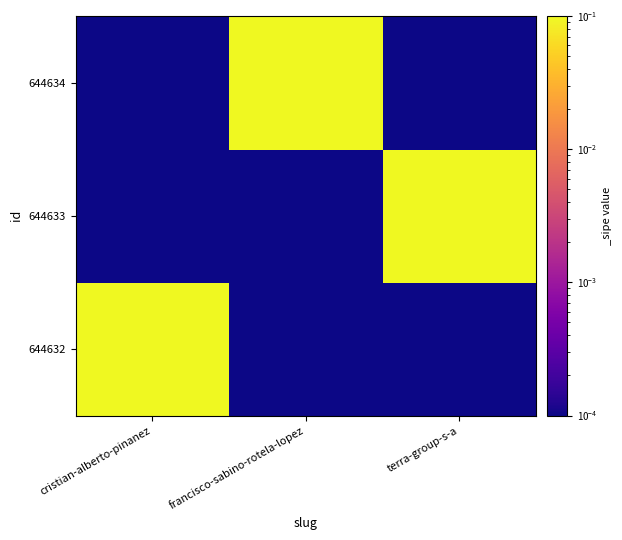

Reading right to left, what are all the values shown in this chart?

644632: terra-group-s-a=0.0	francisco-sabino-rotela-lopez=0.0	cristian-alberto-pinanez=1.0
644633: terra-group-s-a=1.0	francisco-sabino-rotela-lopez=0.0	cristian-alberto-pinanez=0.0
644634: terra-group-s-a=0.0	francisco-sabino-rotela-lopez=1.0	cristian-alberto-pinanez=0.0